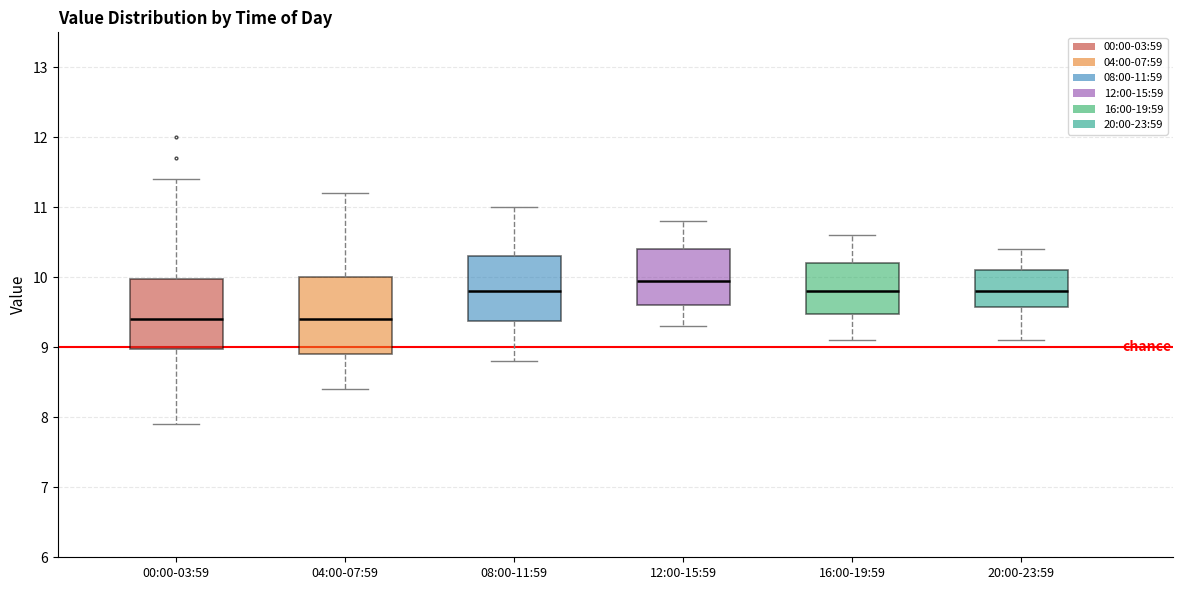

Which box has the highest median line?

12:00-15:59